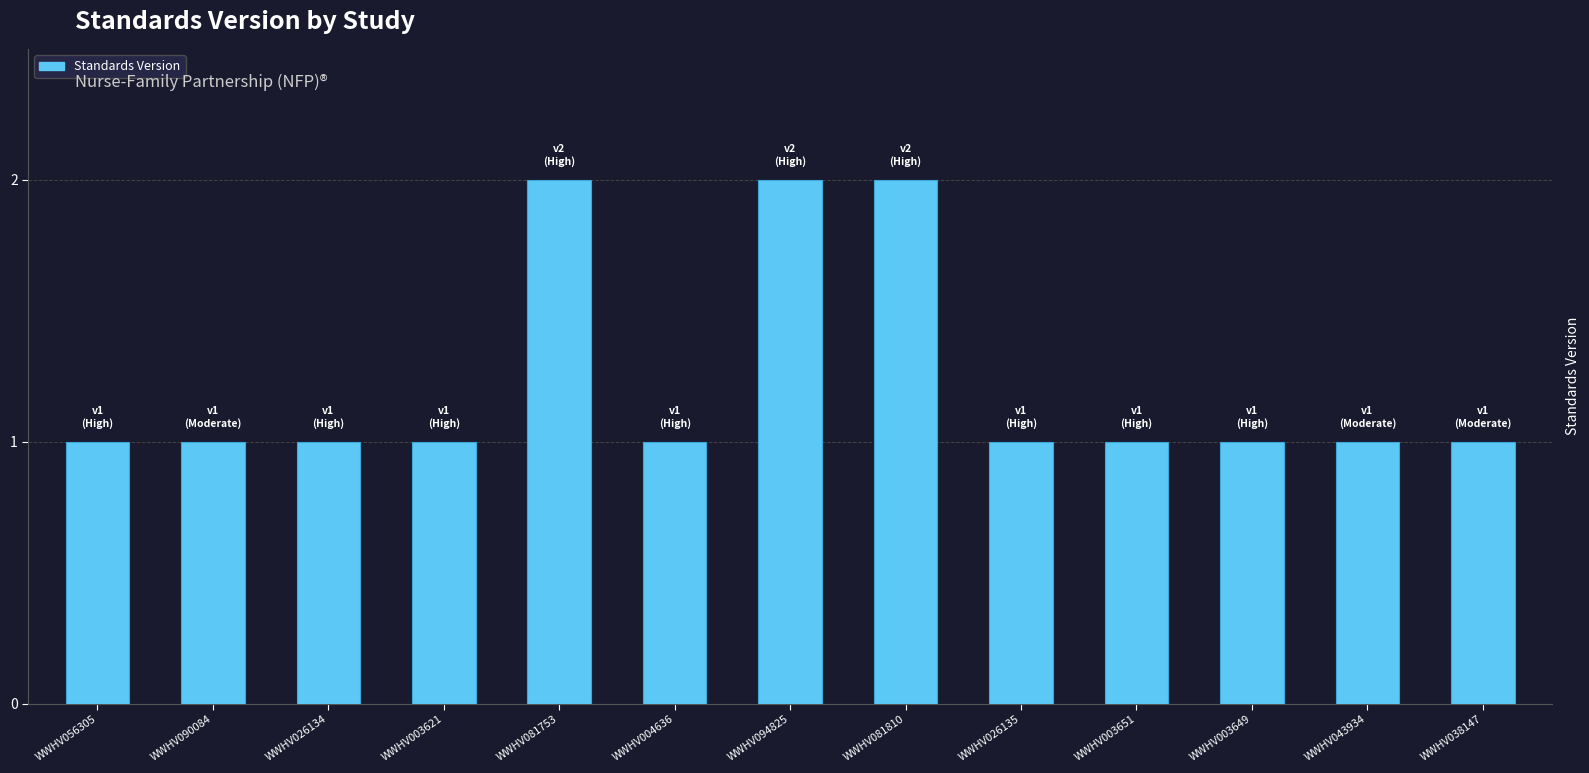

Between WWHV094825 and WWHV003649, which is larger?

WWHV094825